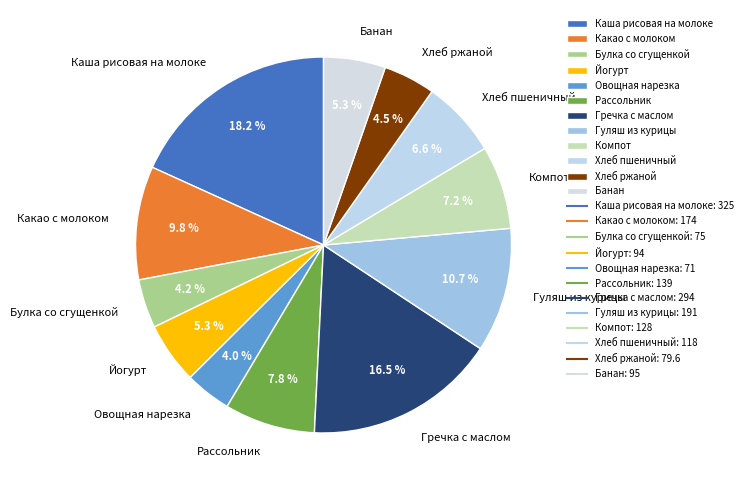

What is the total percentage of Гречка с маслом and Овощная нарезка?

20.5%